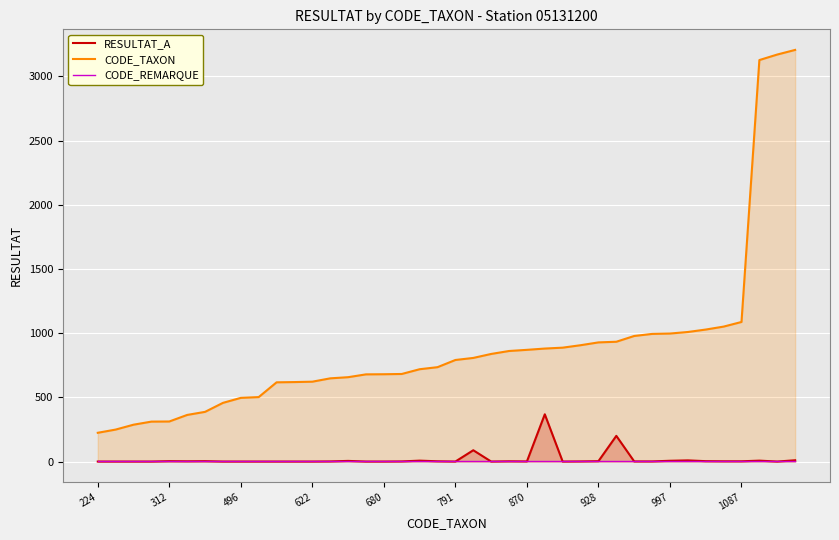

Which category has the highest value in the CODE_TAXON series?

39